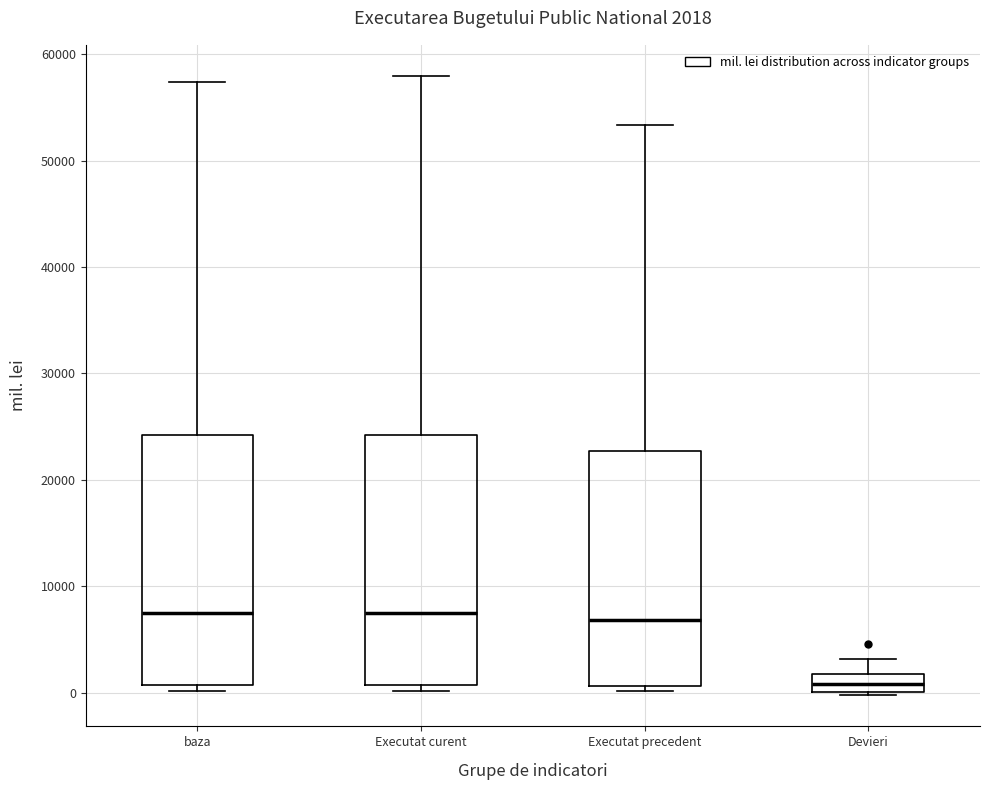

Which box has the lowest median line?

Devieri